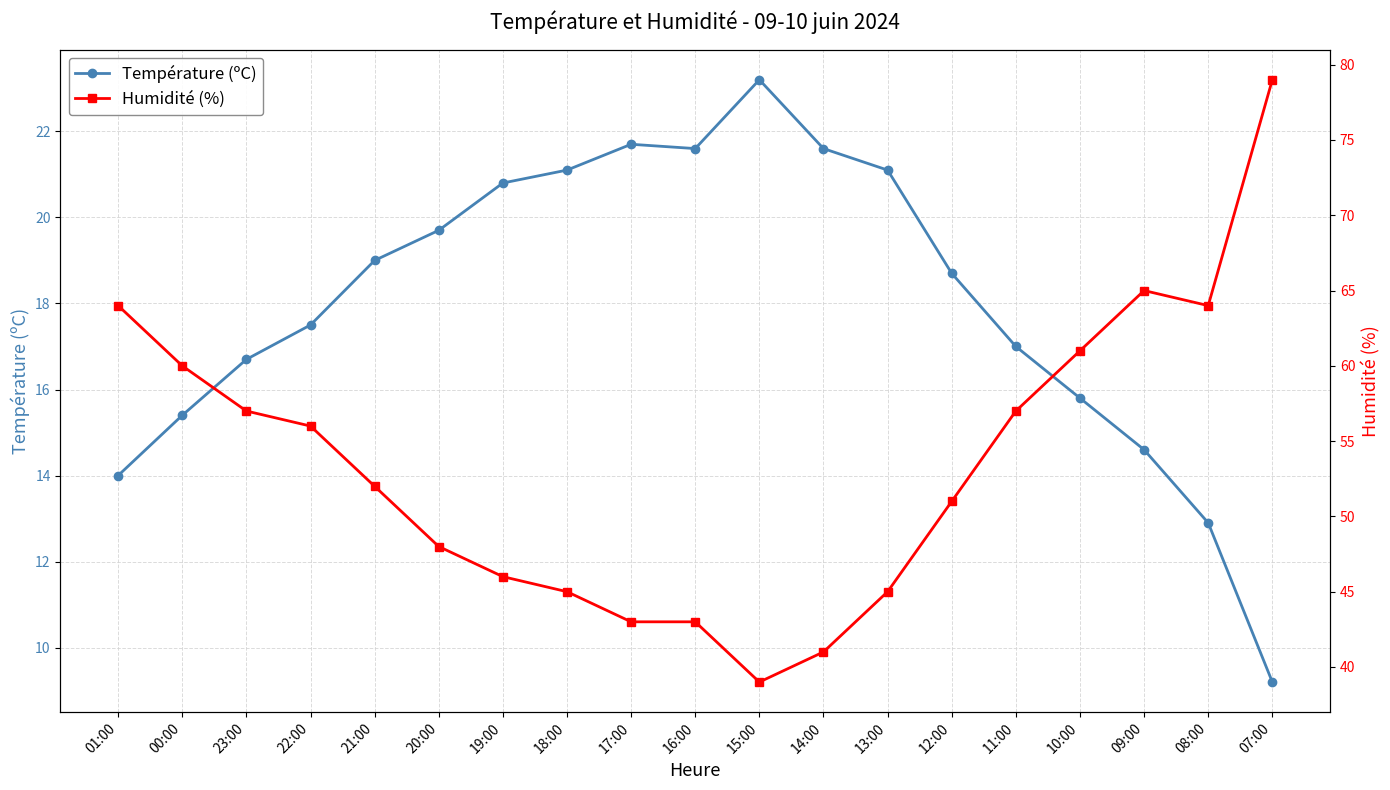

At which category does the chart reach its peak across all series?

07:00